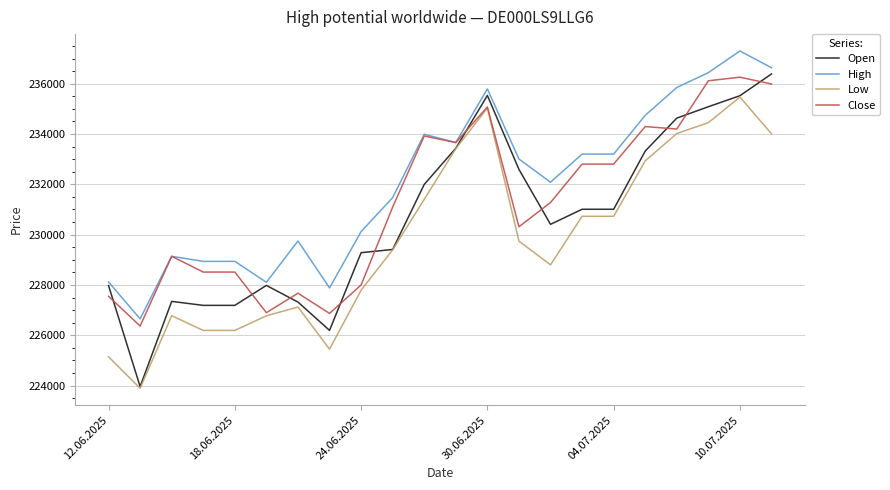

How many times do Close and Open cross each other?

10